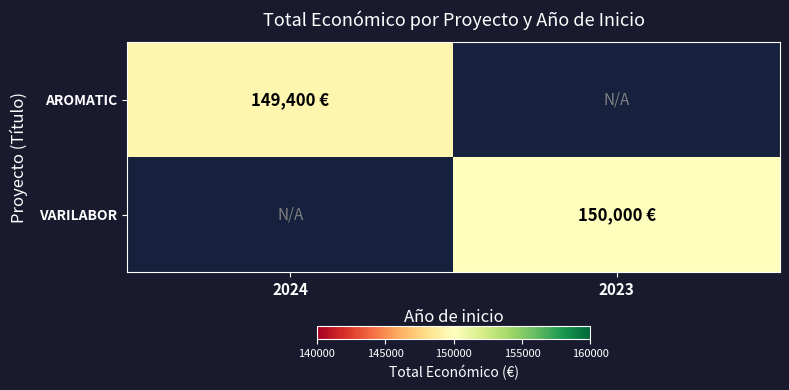

Rank the series at 2024 from highest to lowest value.

AROMATIC, VARILABOR